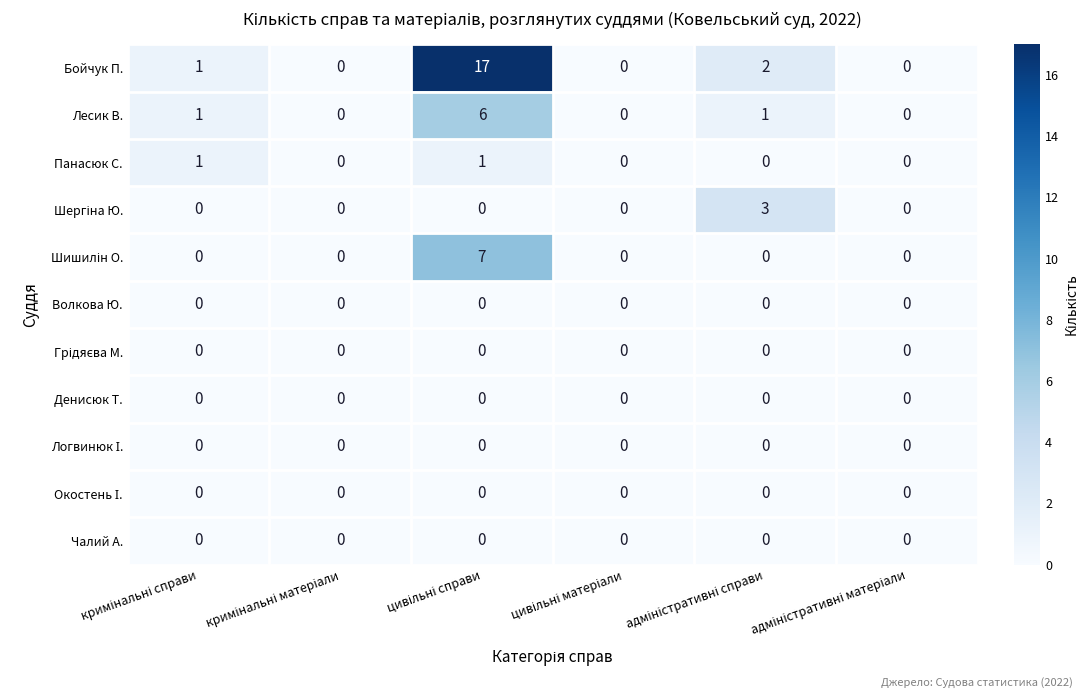

What is the average value of the Бойчук П. series?

3